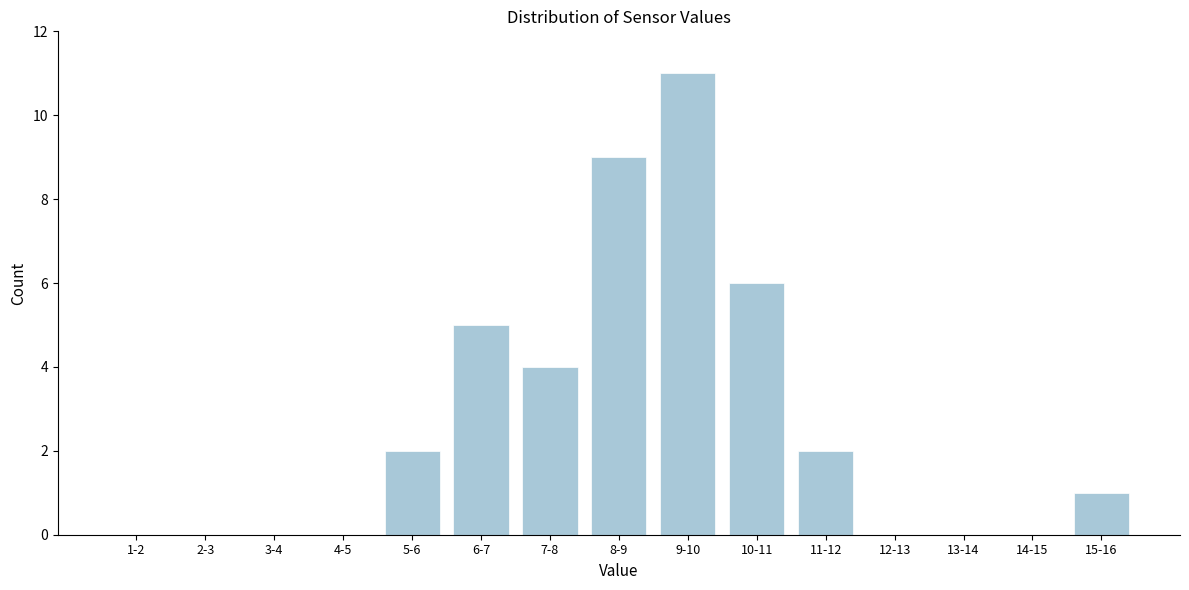

Reading left to right, extract all data points from this chart.

1-2=0	2-3=0	3-4=0	4-5=0	5-6=2	6-7=5	7-8=4	8-9=9	9-10=11	10-11=6	11-12=2	12-13=0	13-14=0	14-15=0	15-16=1